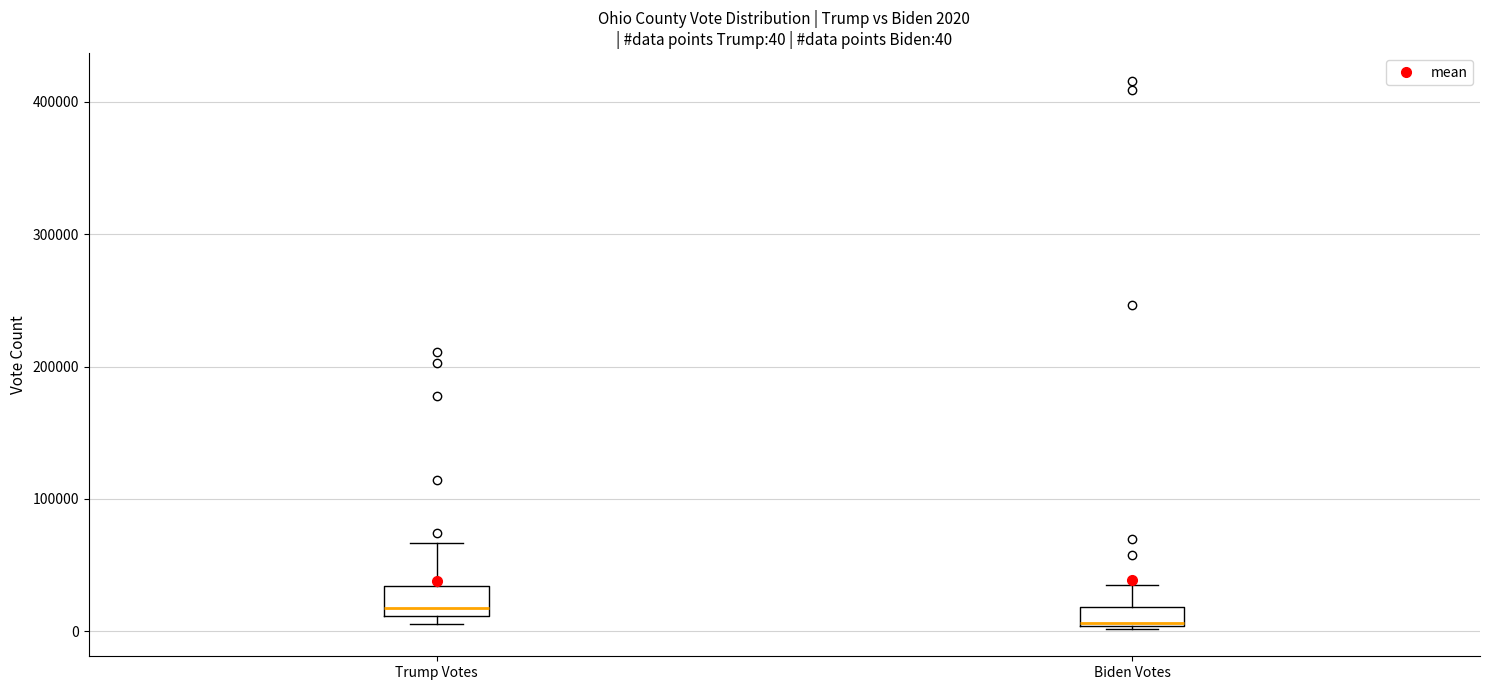

Which box's median line is the highest?

Trump Votes